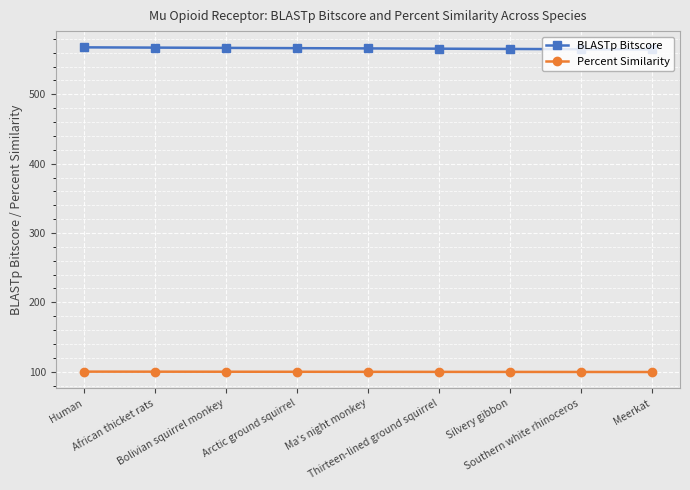

What is the total value across all series at African thicket rats?

667.3